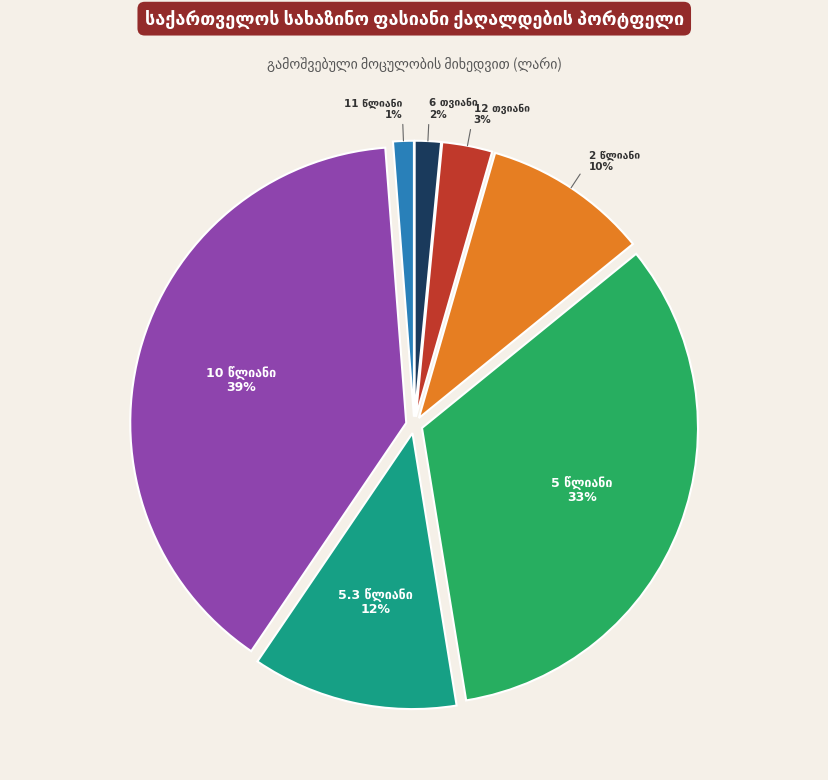

Is there any slice that represents more than half of the pie?

No